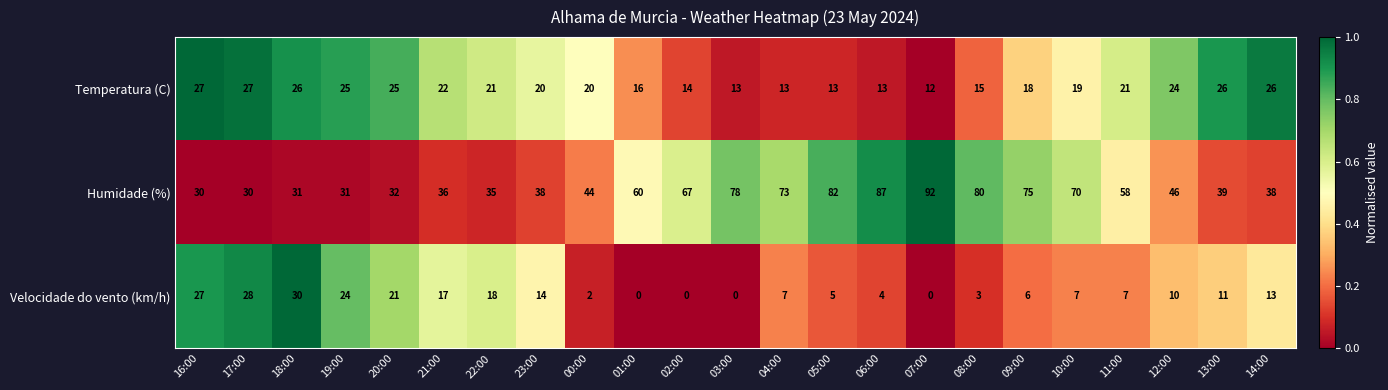

What is the sum of the Temperatura (C) values at 14:00 and 17:00?

53